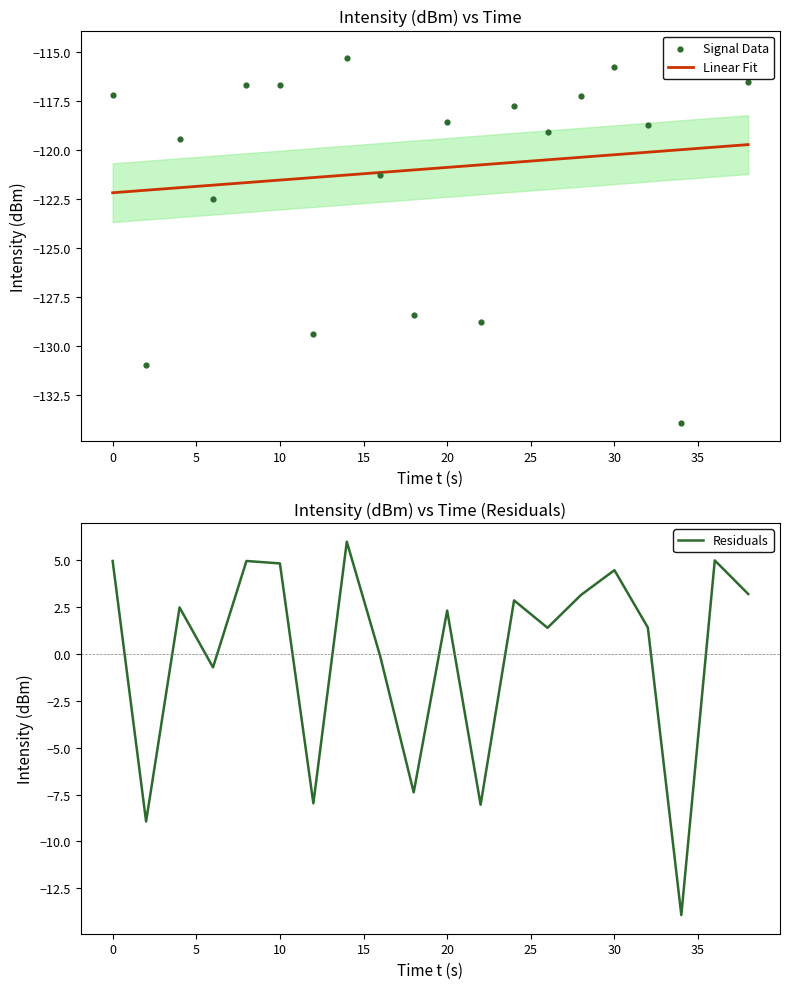

What are all the series names shown in the legend?

Linear Fit, Signal Data, Residuals